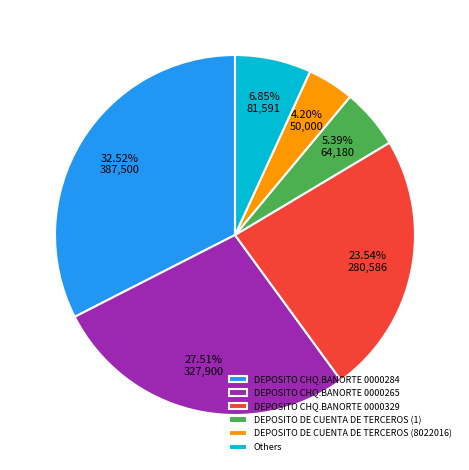

Which category has the smallest portion of the pie?

DEPOSITO DE CUENTA DE TERCEROS (8022016)